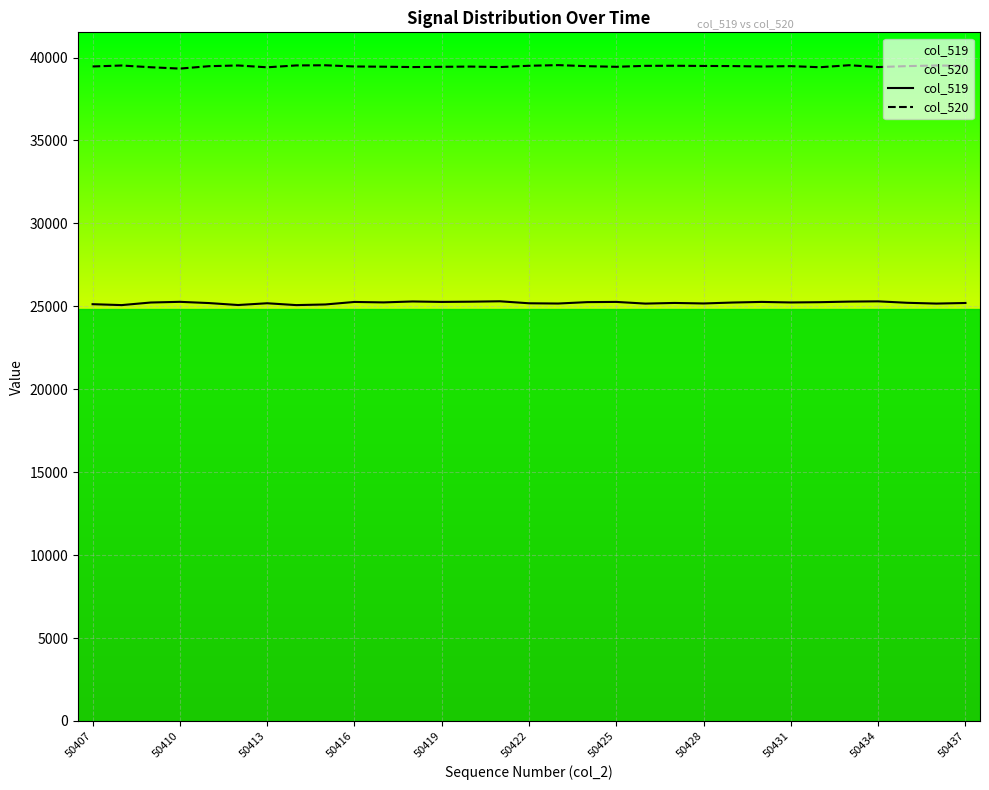

True or false: col_519 and col_520 intersect in this chart.

False